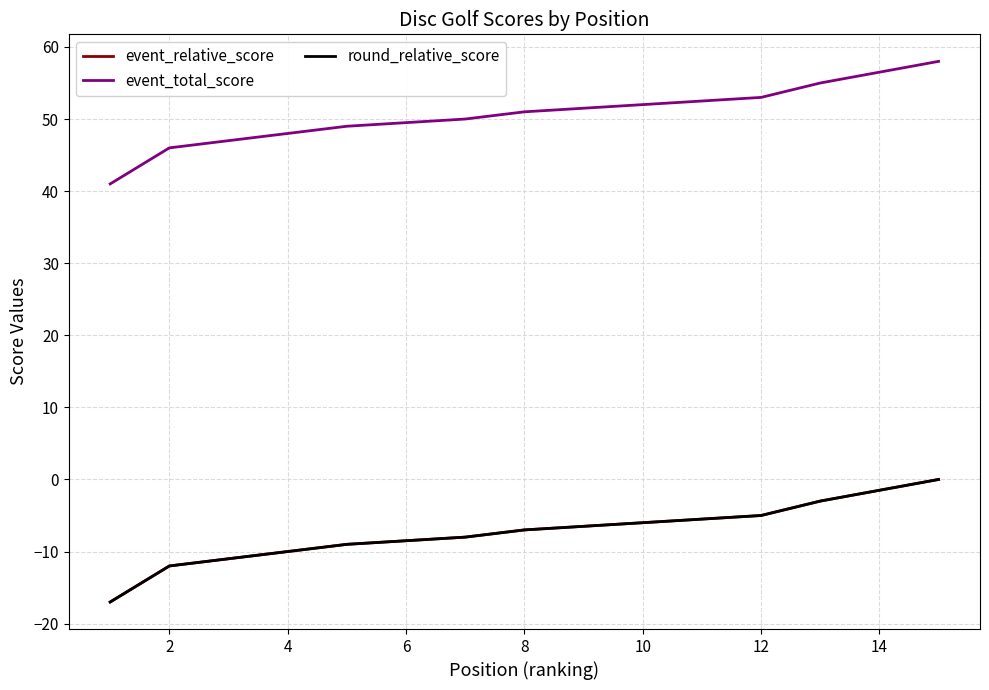

At how many categories does at least one series exceed 0?

18